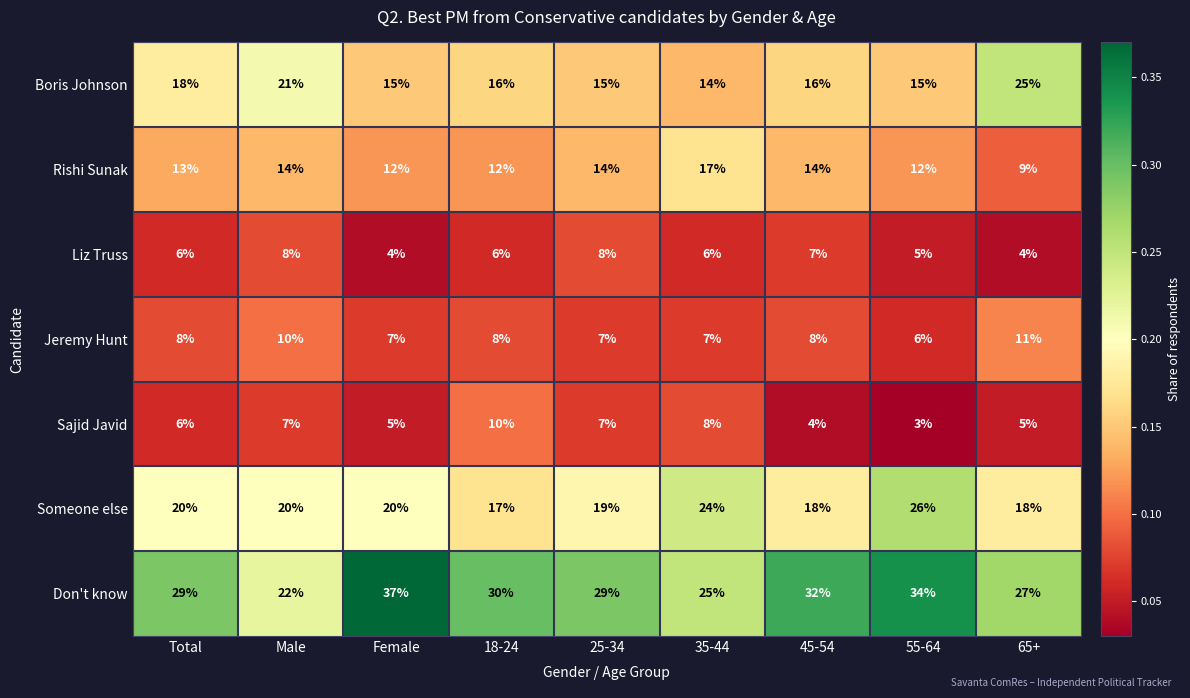

True or false: Liz Truss has a value of 8 at Male.

True